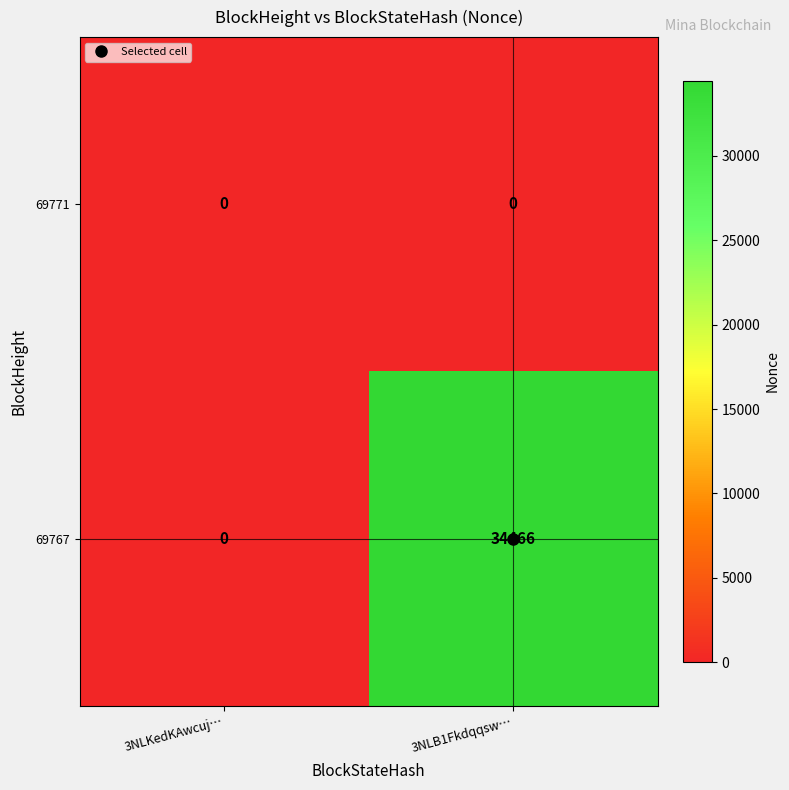

Which series has the largest total across all categories?

69767